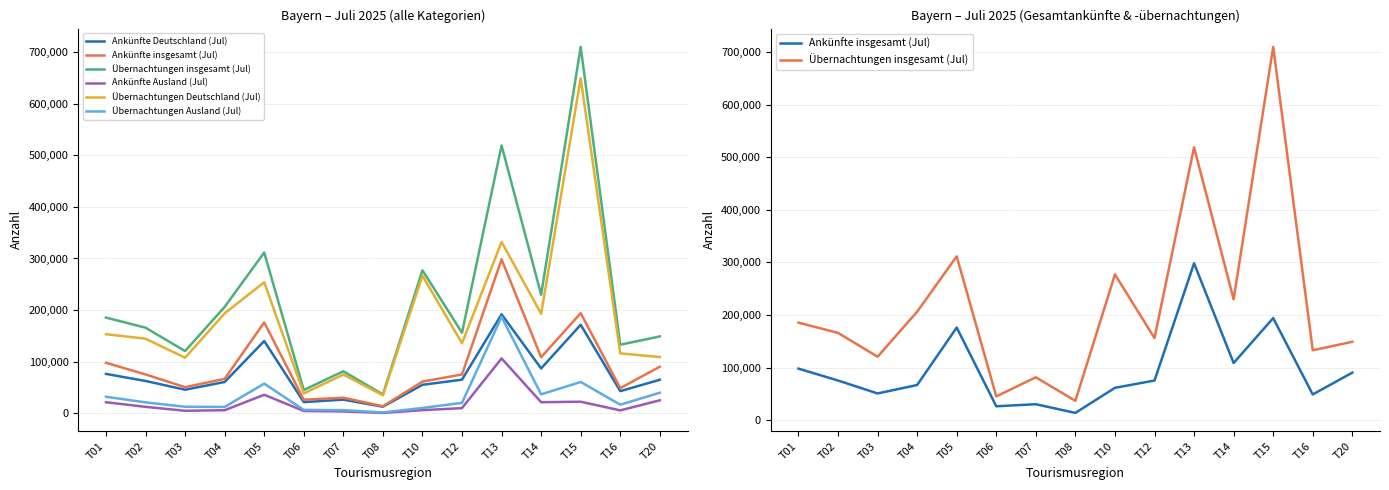

Between T02 and T13, which series saw the biggest shift?

Übernachtungen insgesamt (Jul)